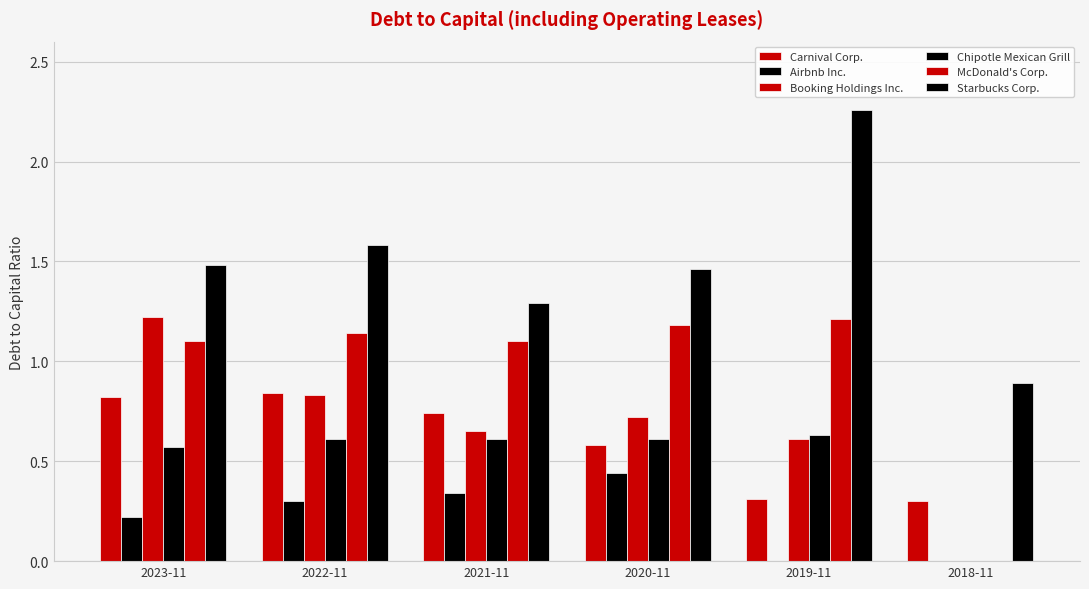

How many series are shown in this chart?

6